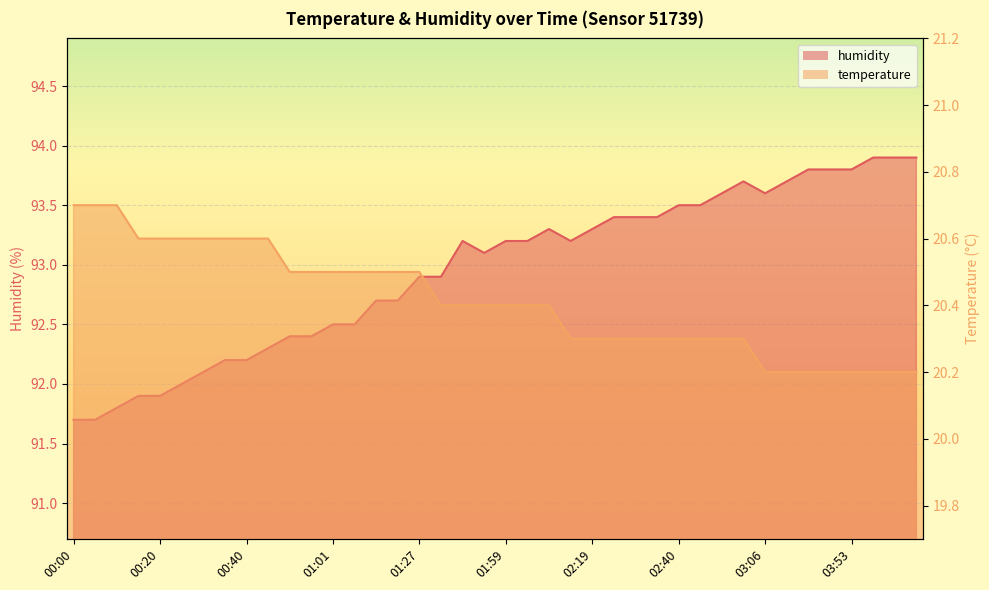

What is the difference between the maximum and minimum values in the temperature series?

0.5